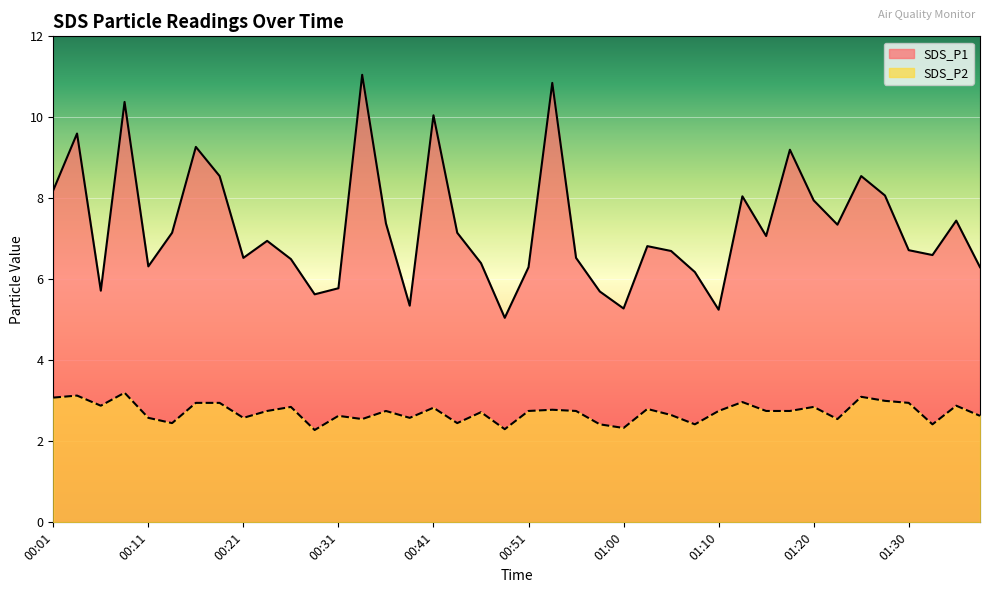

What is the approximate value of SDS_P1 at 00:58?

5.7